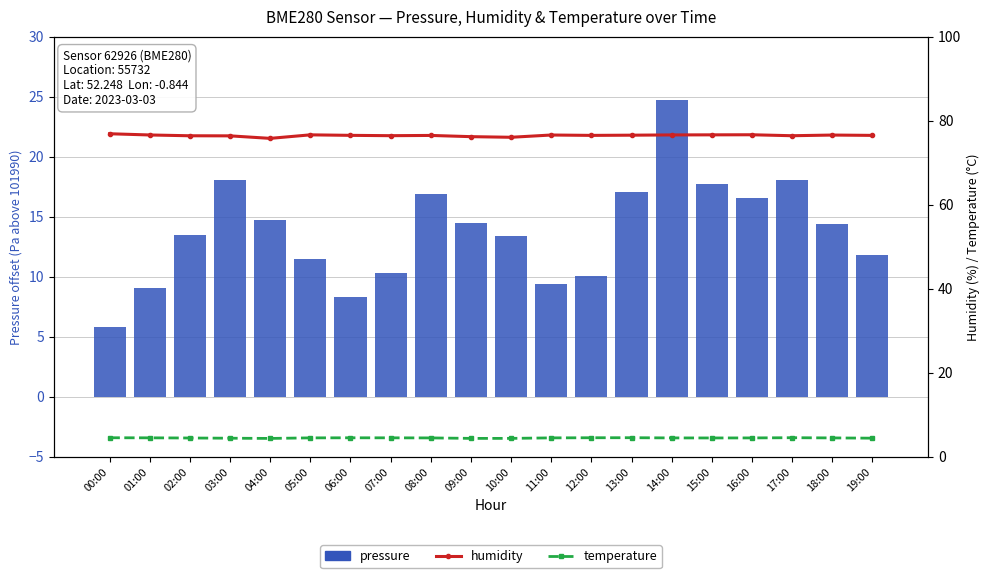

What is the sum of all humidity values?

1529.2